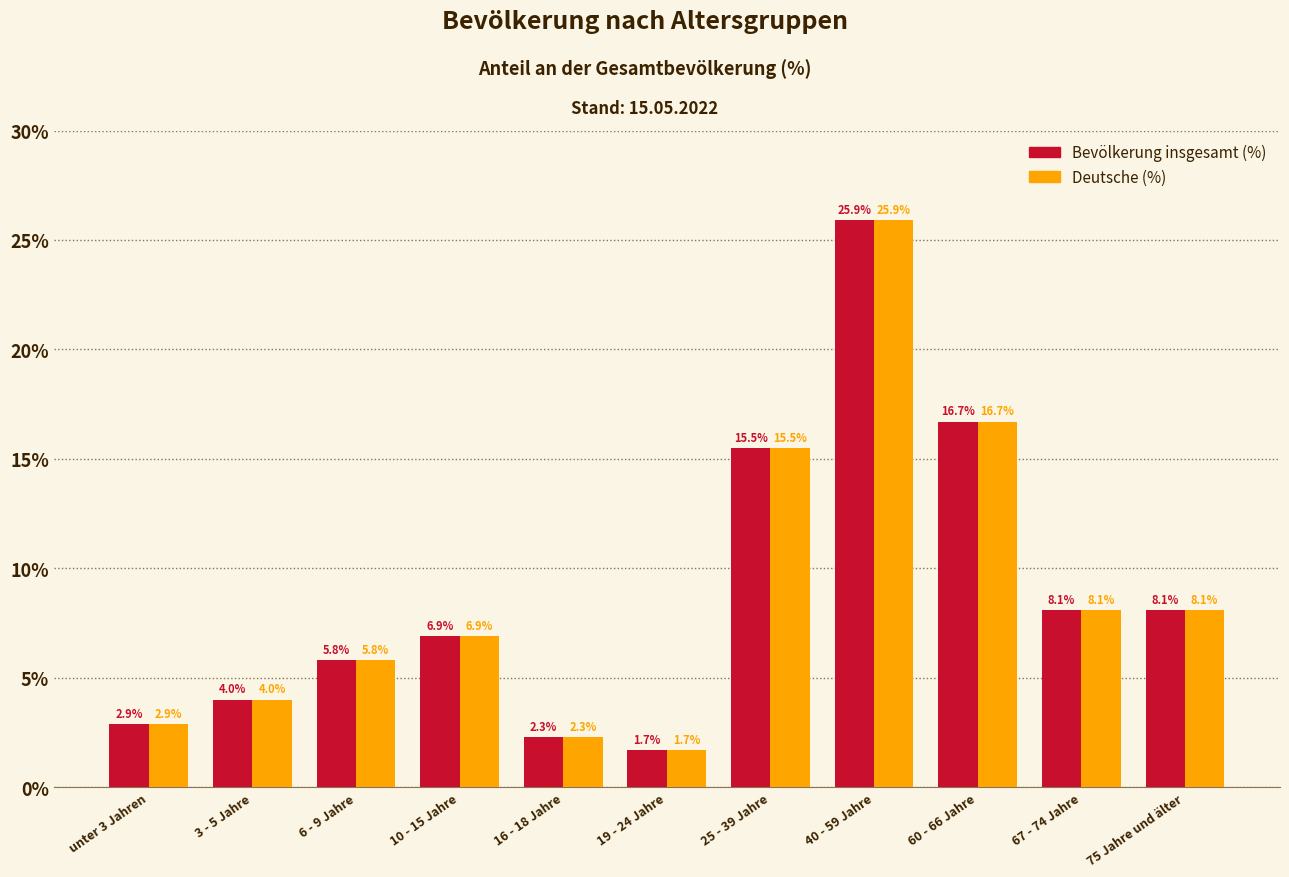

What is the label of the 5th bar from the left?

16 - 18 Jahre